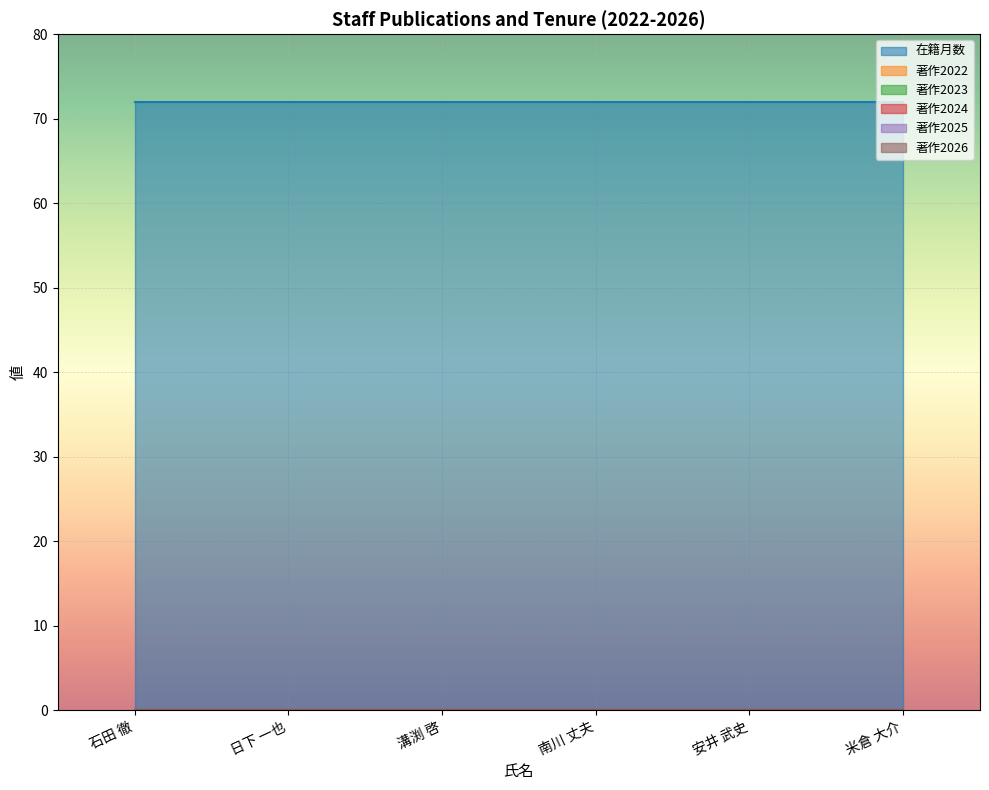

What is the value of the 在籍月数 point at the 4th from the left?

72